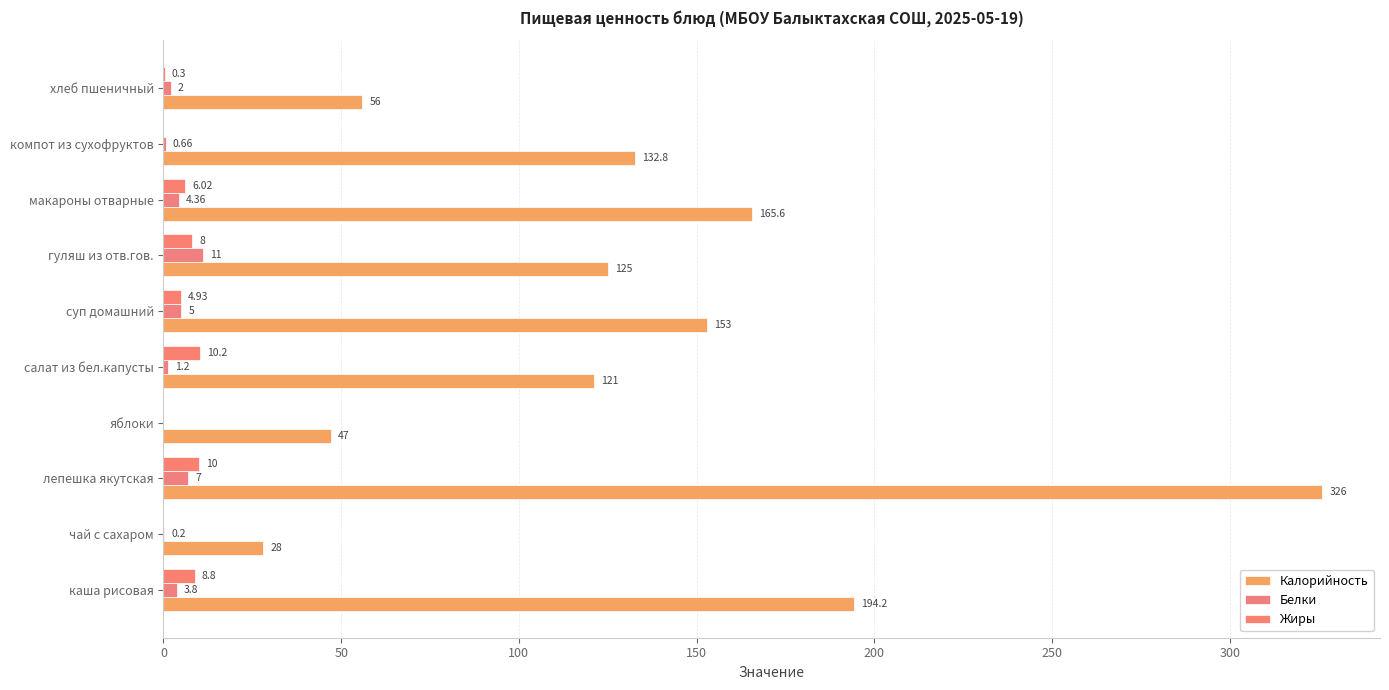

How many values in Белки are above zero?

9